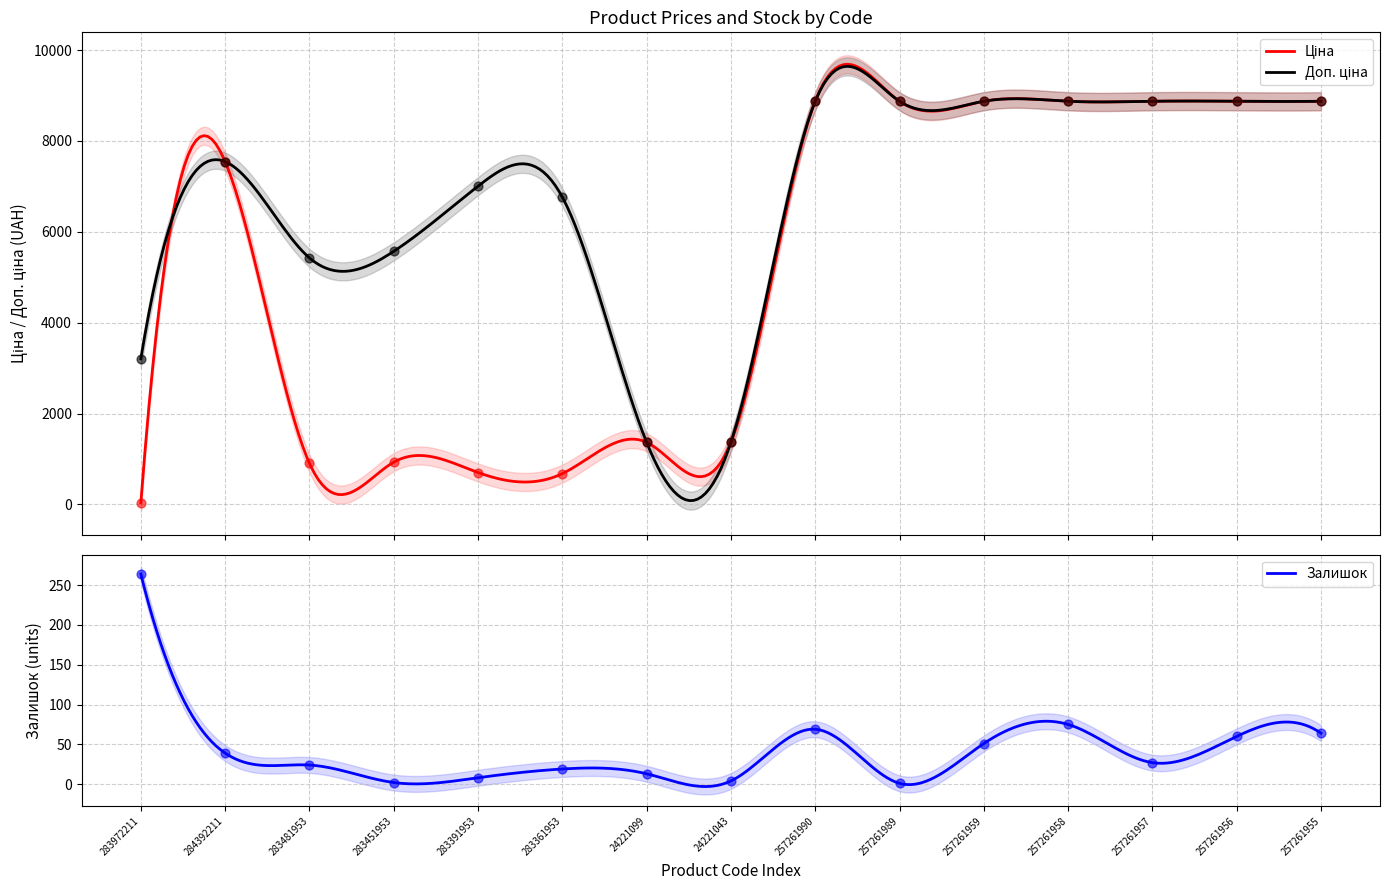

Is the value of Доп. ціна at 257261958 greater than the value of Залишок at 24221099?

Yes